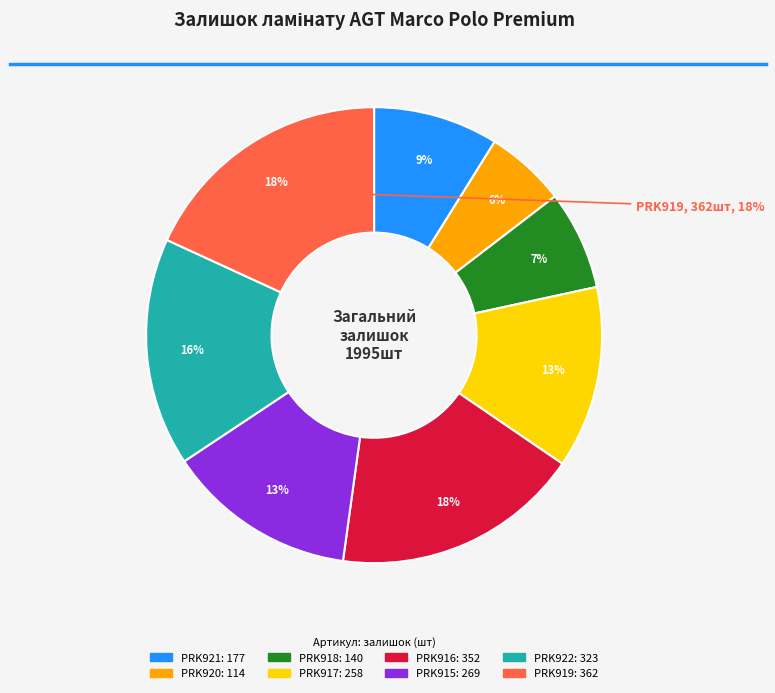

Between PRK916 and PRK917, which is larger?

PRK916